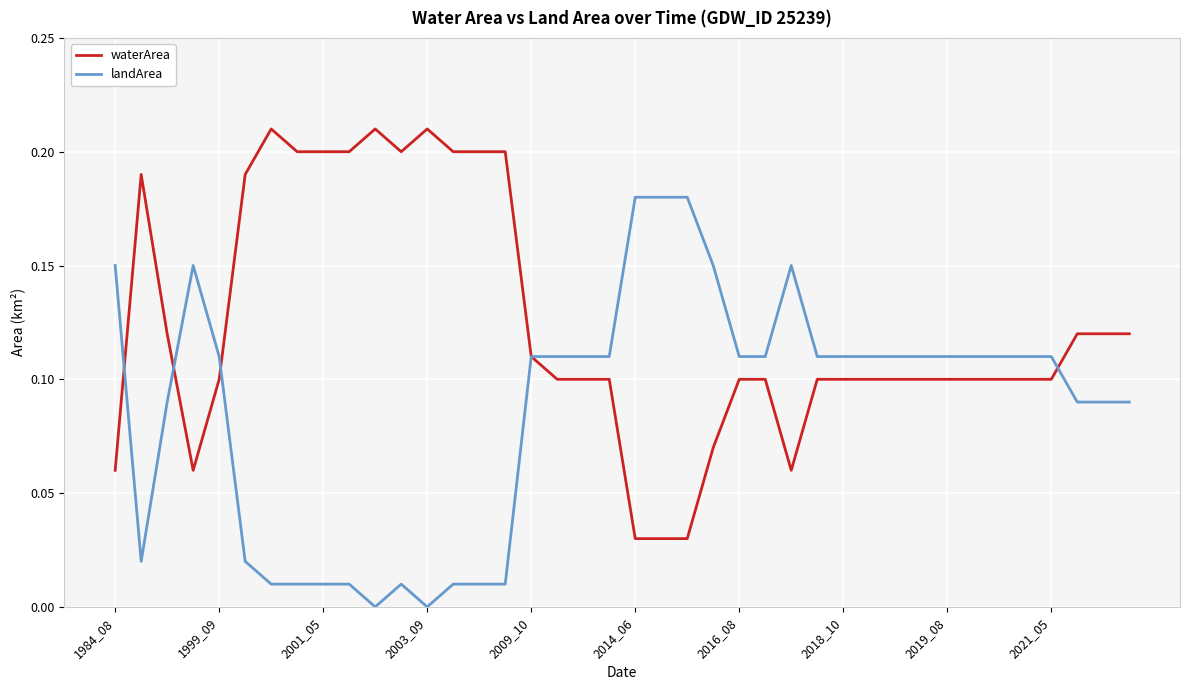

Rank the series by their maximum value, from lowest to highest.

landArea, waterArea